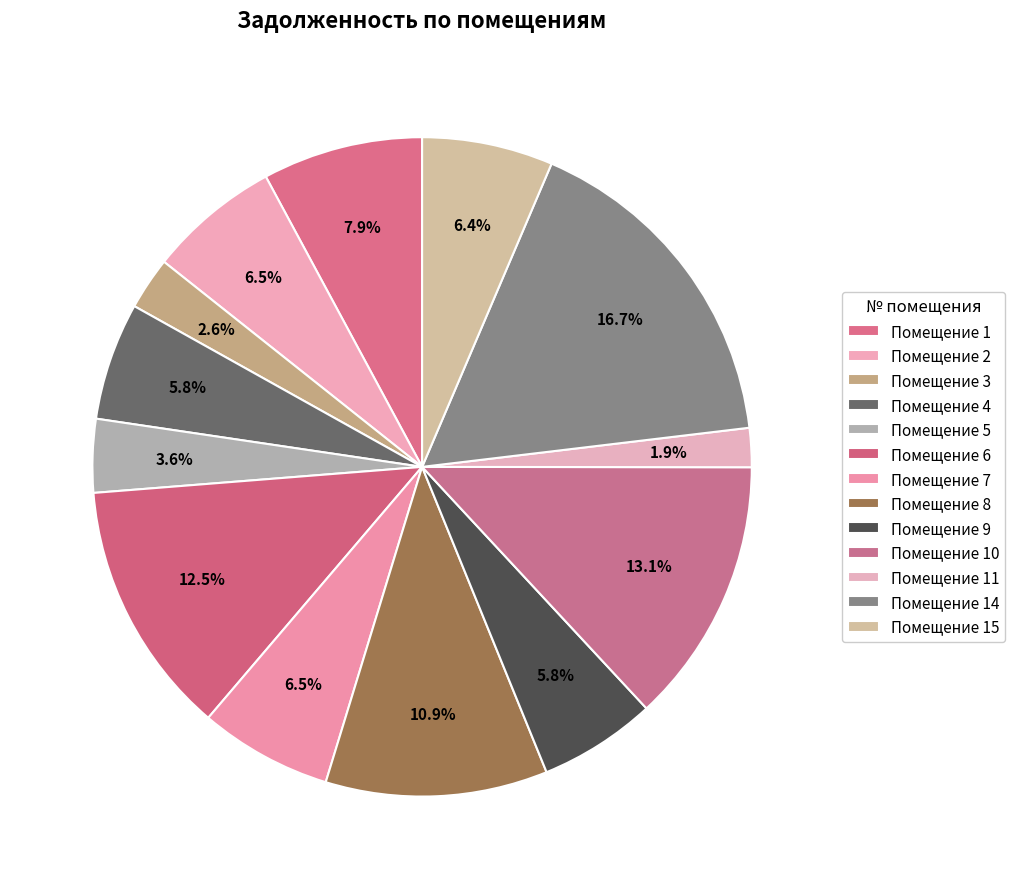

How many segments does this pie chart have?

13